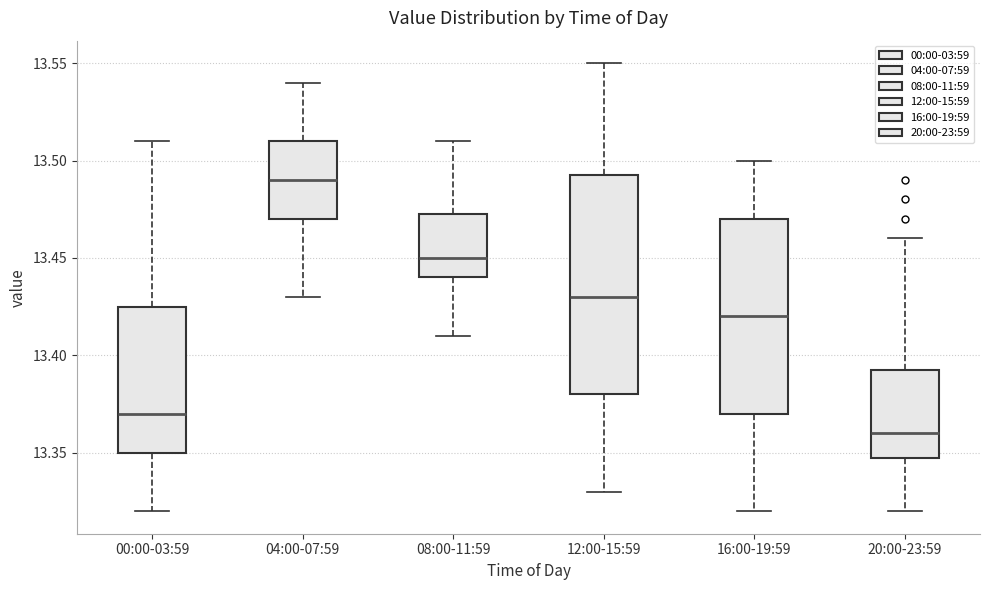

Comparing the boxes themselves (not the whiskers), which one is the tallest?

12:00-15:59